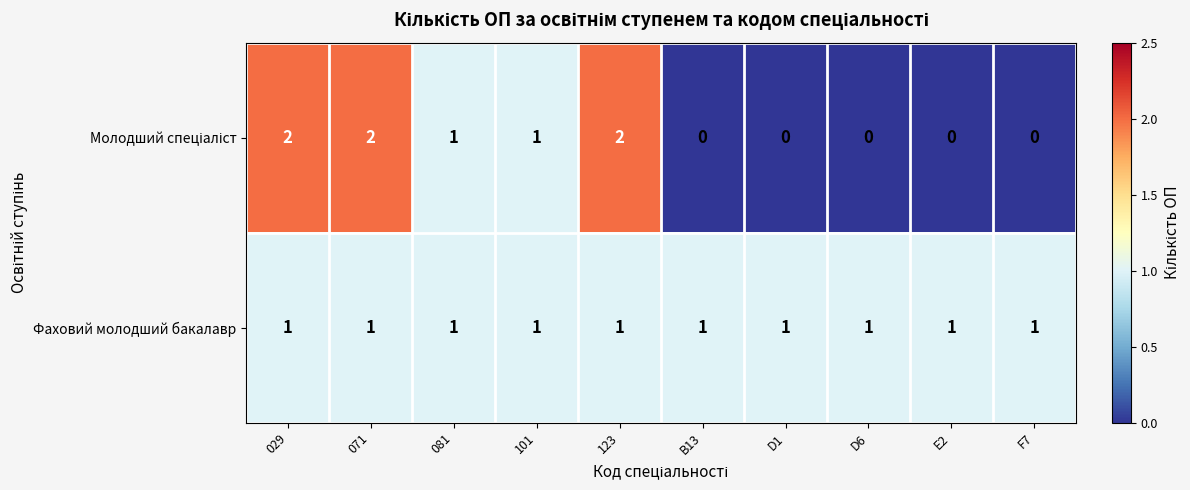

What is the sum of all Фаховий молодший бакалавр values?

10